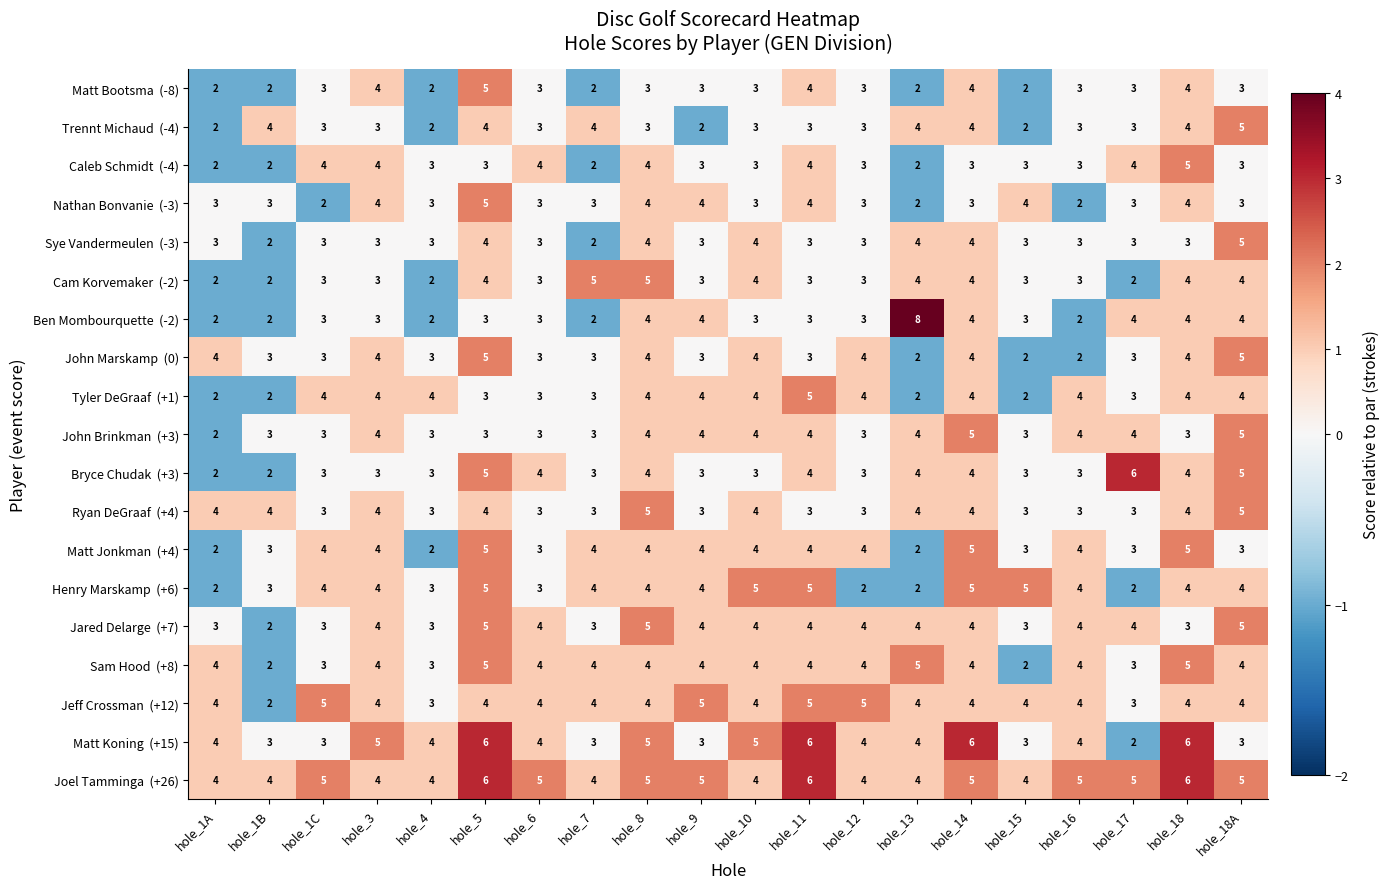

What is the maximum value shown in the chart?

8